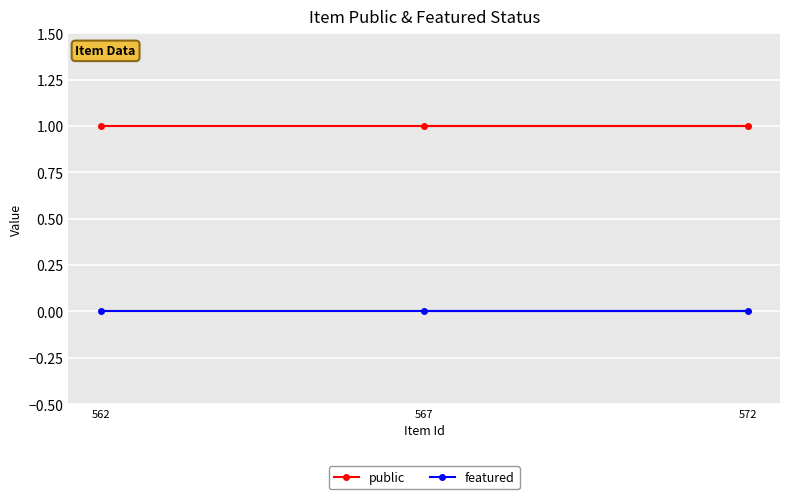

At which category is the sum across all series the highest?

567